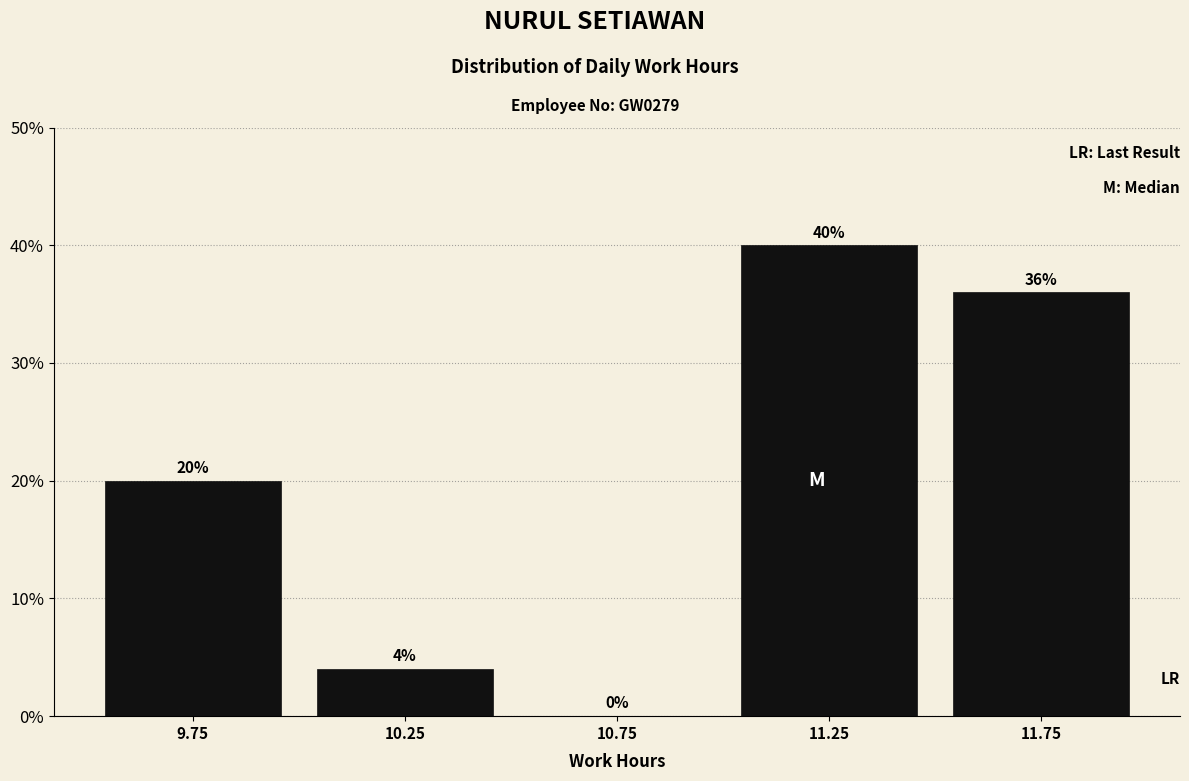

Which range on the x-axis has the tallest bar?

11.0 to 11.5